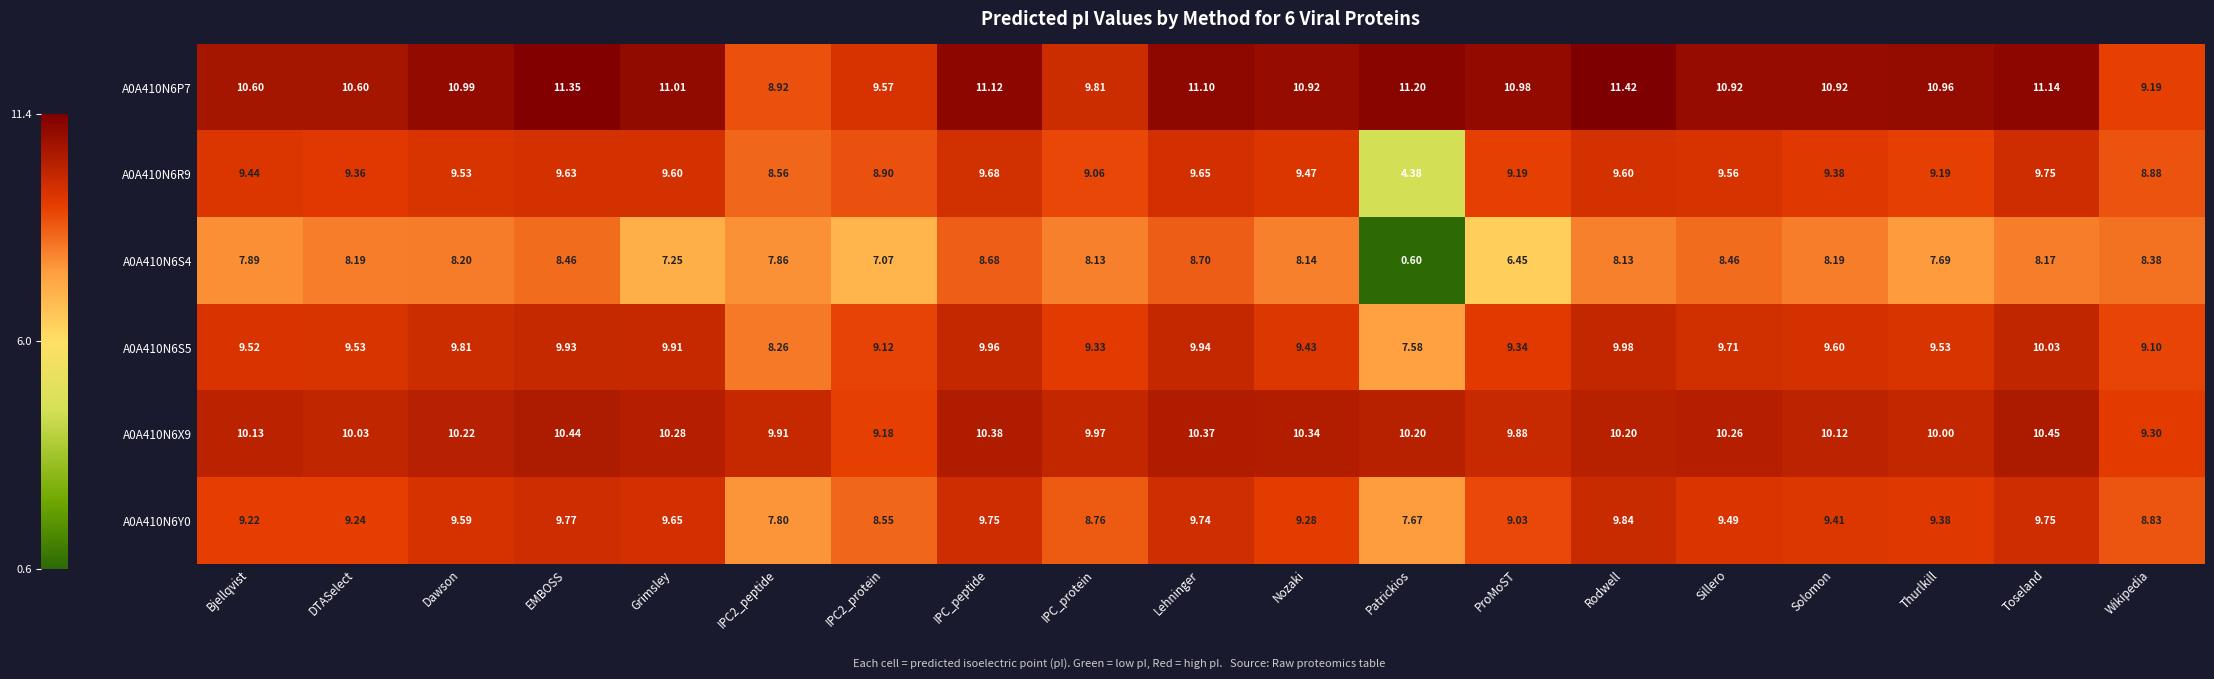

Count the number of categories in the chart.

19